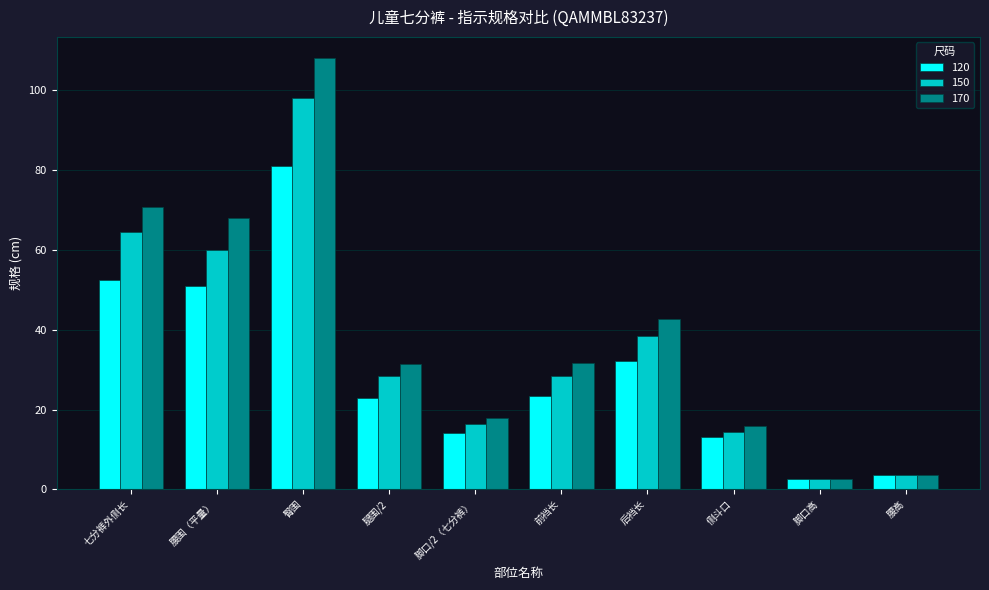

How many distinct data groups are displayed?

3